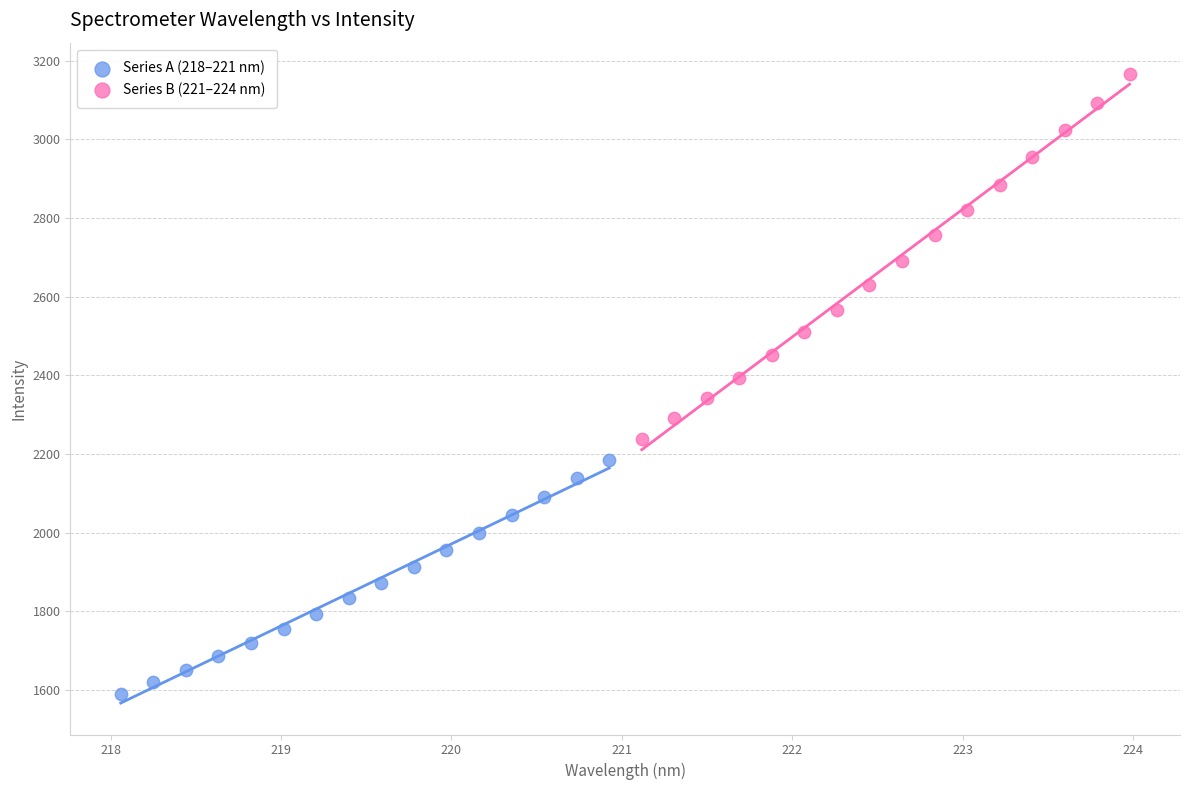

Which series contains the highest Y value?

Series B (221–224 nm)